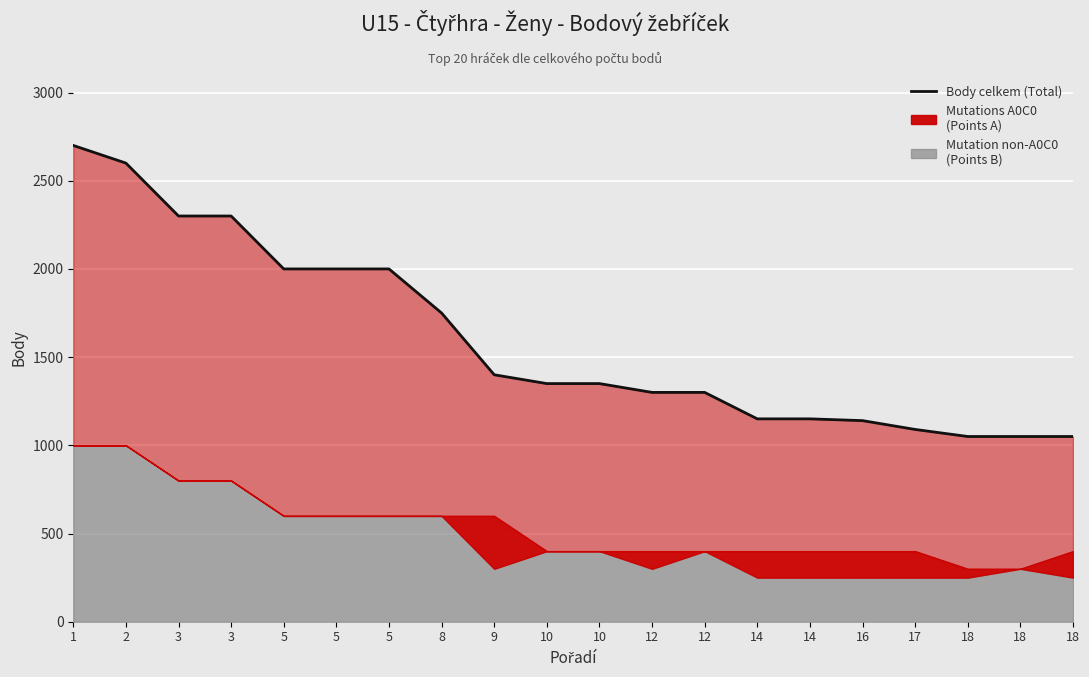

The value at 12 is 1300. True or false?

True